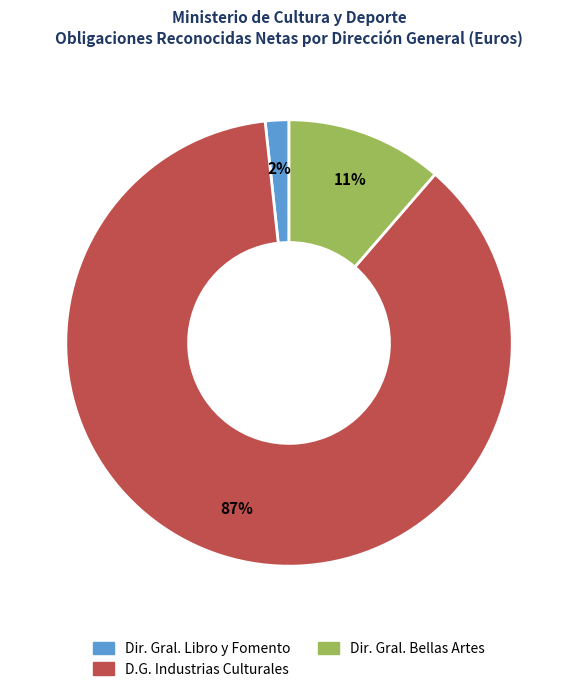

Is there any slice that represents more than half of the pie?

Yes